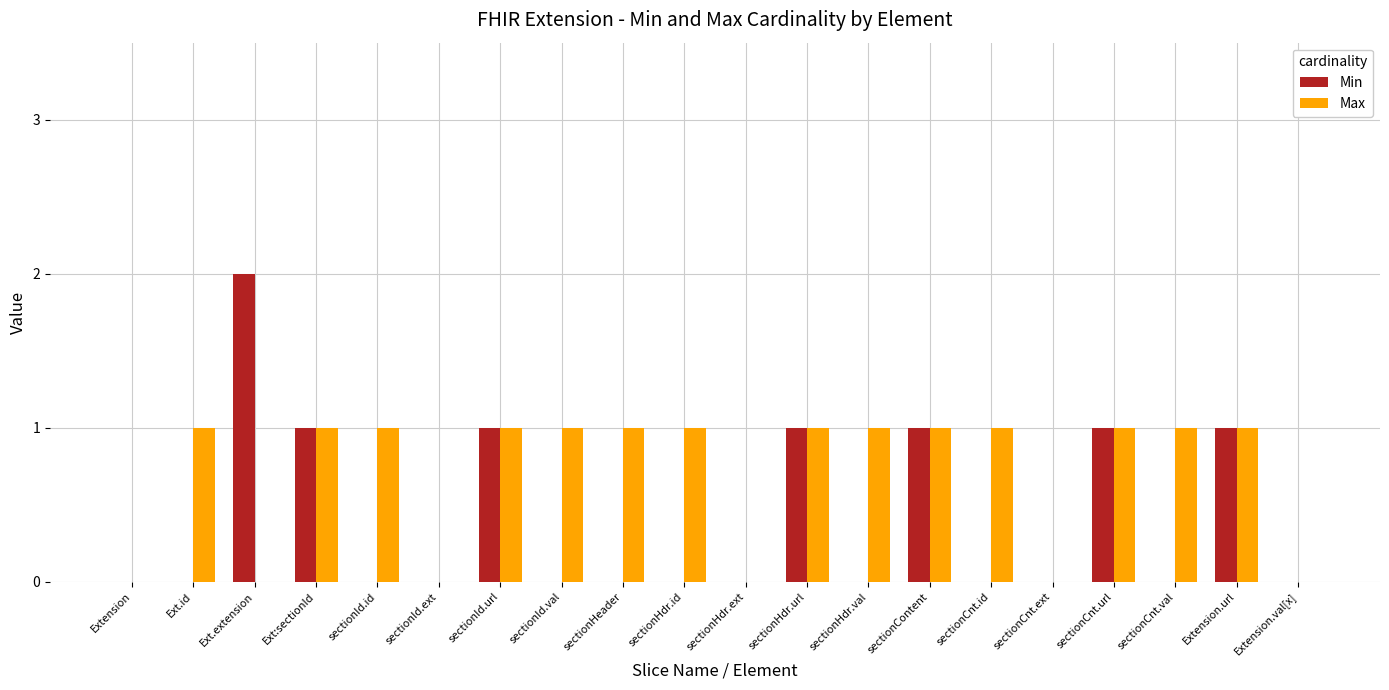

What is the sum of all Max values?

14